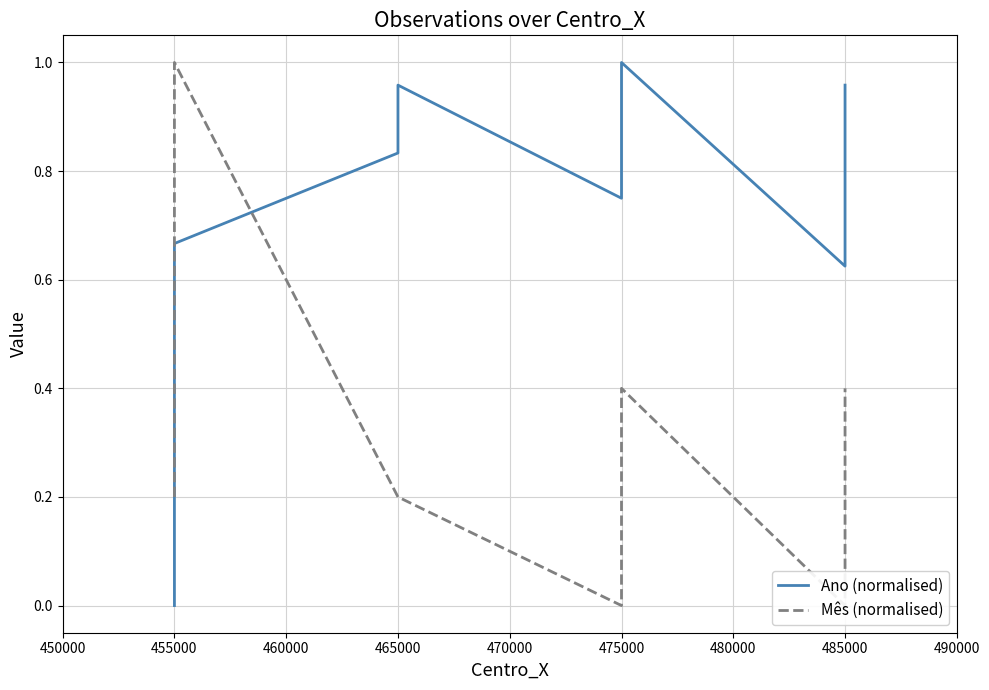

What is the difference between the maximum and minimum values in the Mês (normalised) series?

1.0